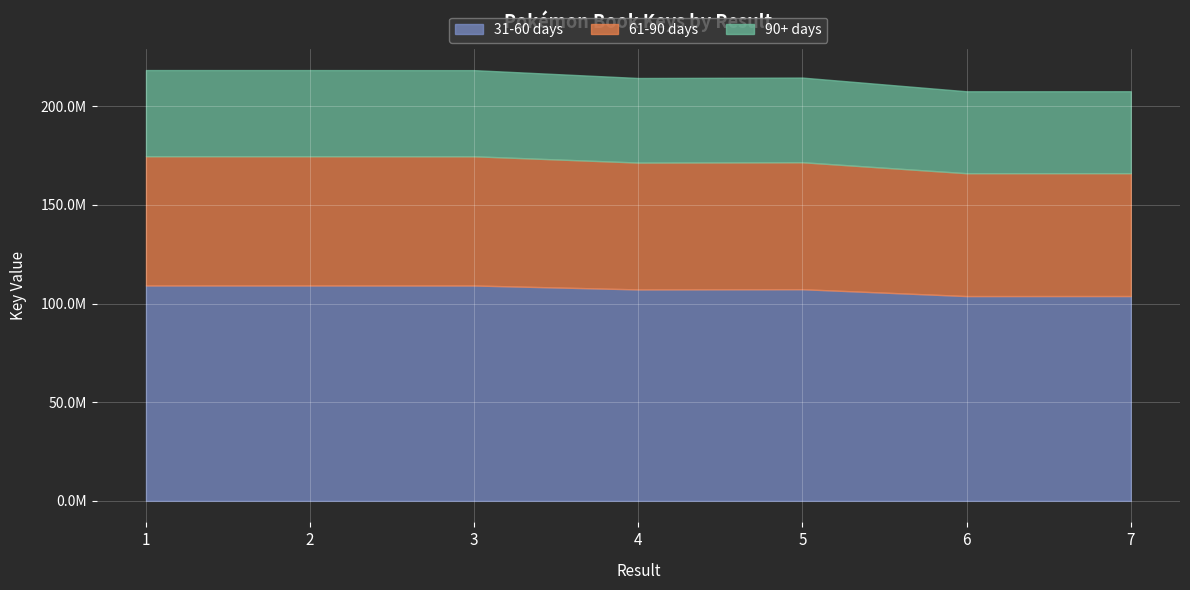

What are all the series names shown in the legend?

31-60 days, 61-90 days, 90+ days